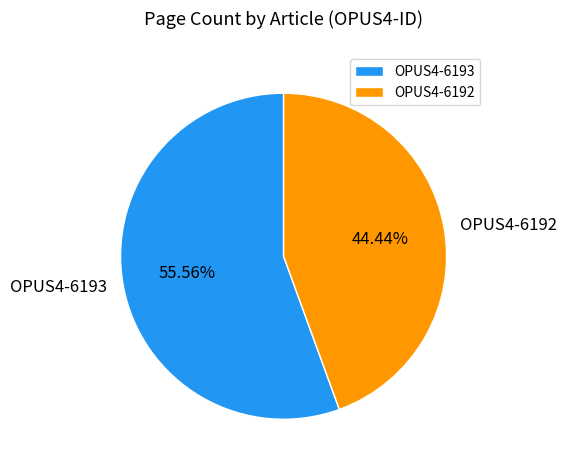

Which has a higher value, OPUS4-6192 or OPUS4-6193?

OPUS4-6193